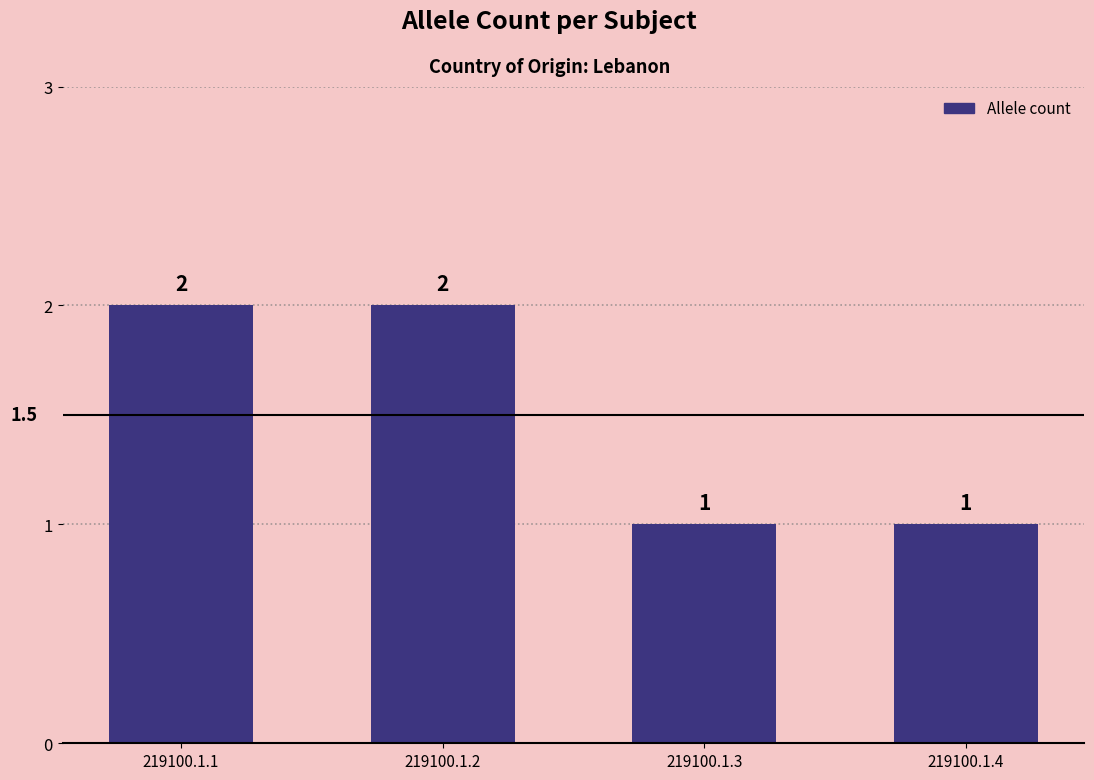

True or false: the data shows 1 at 219100.1.1.

False